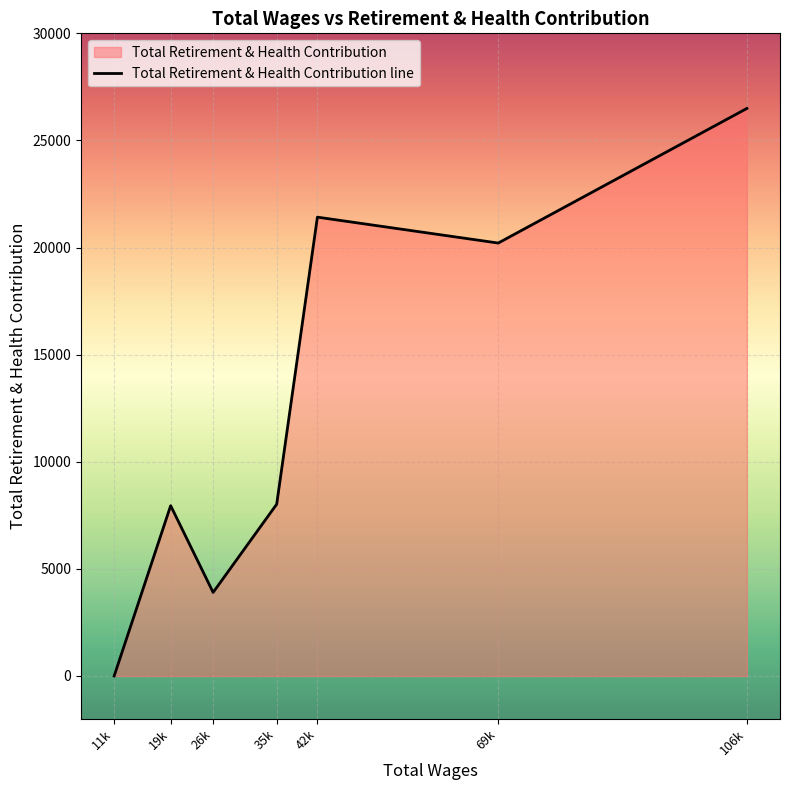

At which category does the chart reach its minimum across all series?

11371.0